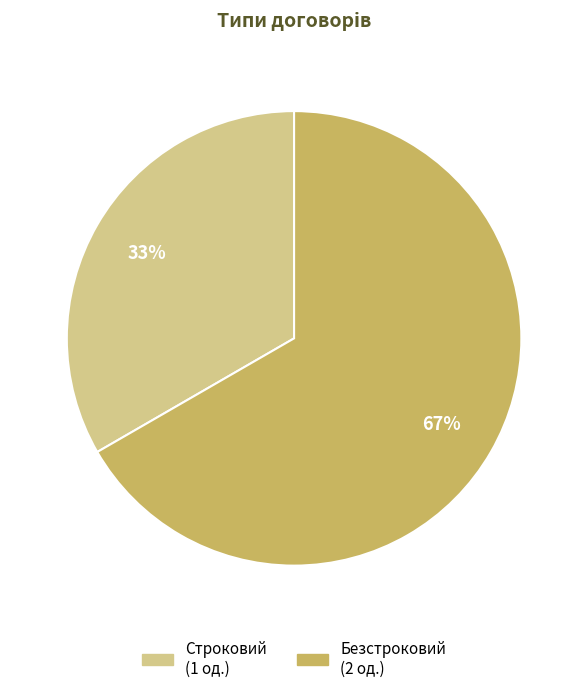

Between Безстроковий and Строковий, which is larger?

Безстроковий